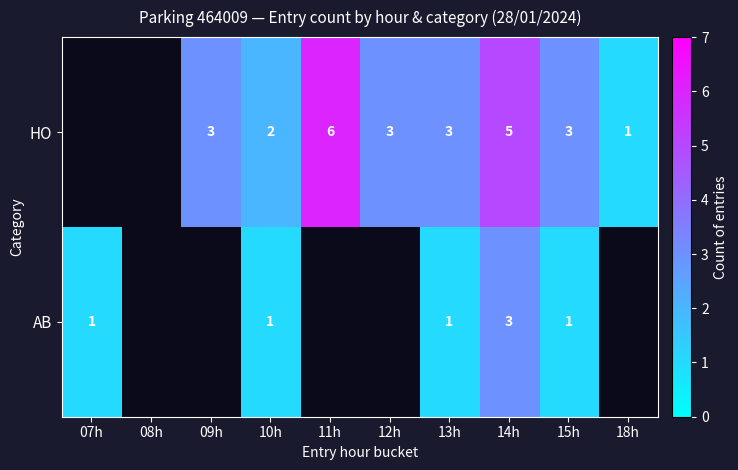

The value of HO at 14h is 2. True or false?

False